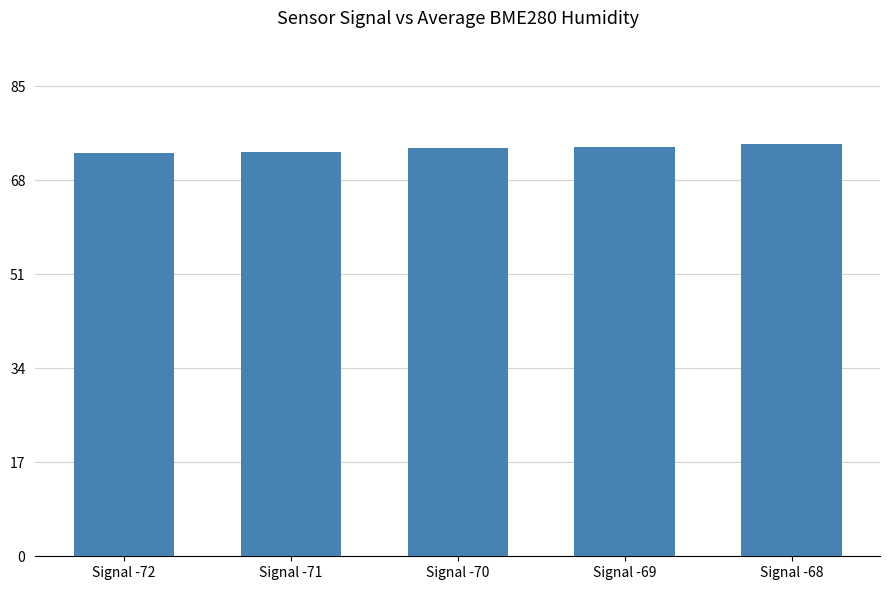

Are the bars grouped side by side (vs. stacked)?

No